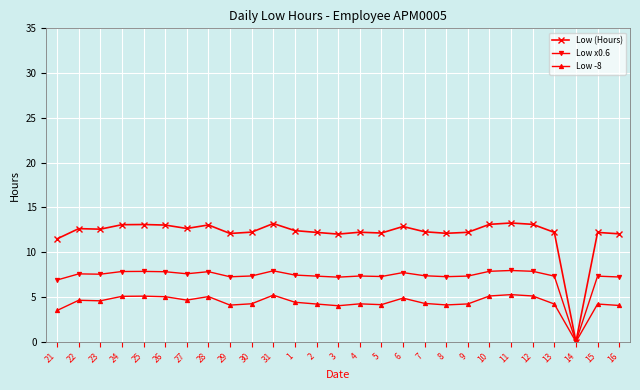

What is the highest value of the Low x0.6 series?

8.0